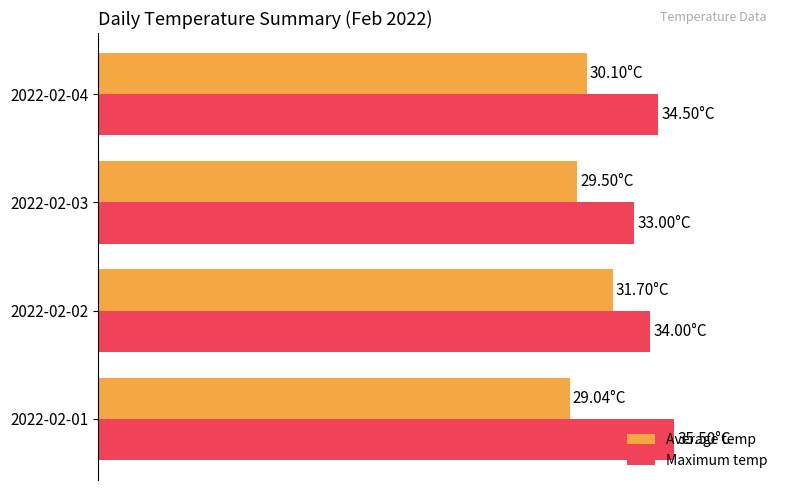

List the labels in order of Maximum temp value, smallest first.

2022-02-03, 2022-02-02, 2022-02-04, 2022-02-01